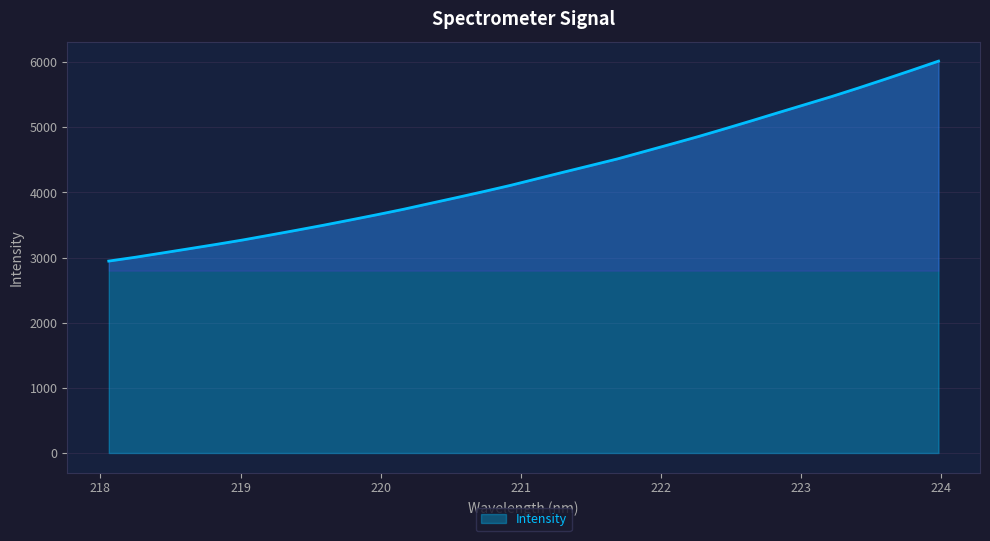

What is the difference between the maximum and minimum values?

3069.2